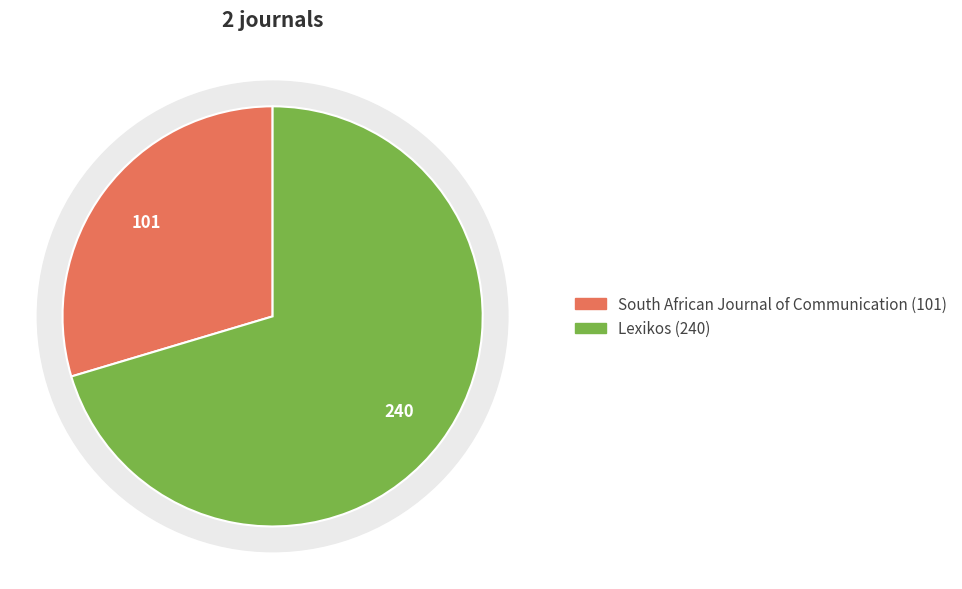

Which category has the smallest portion of the pie?

South African Journal of Communication